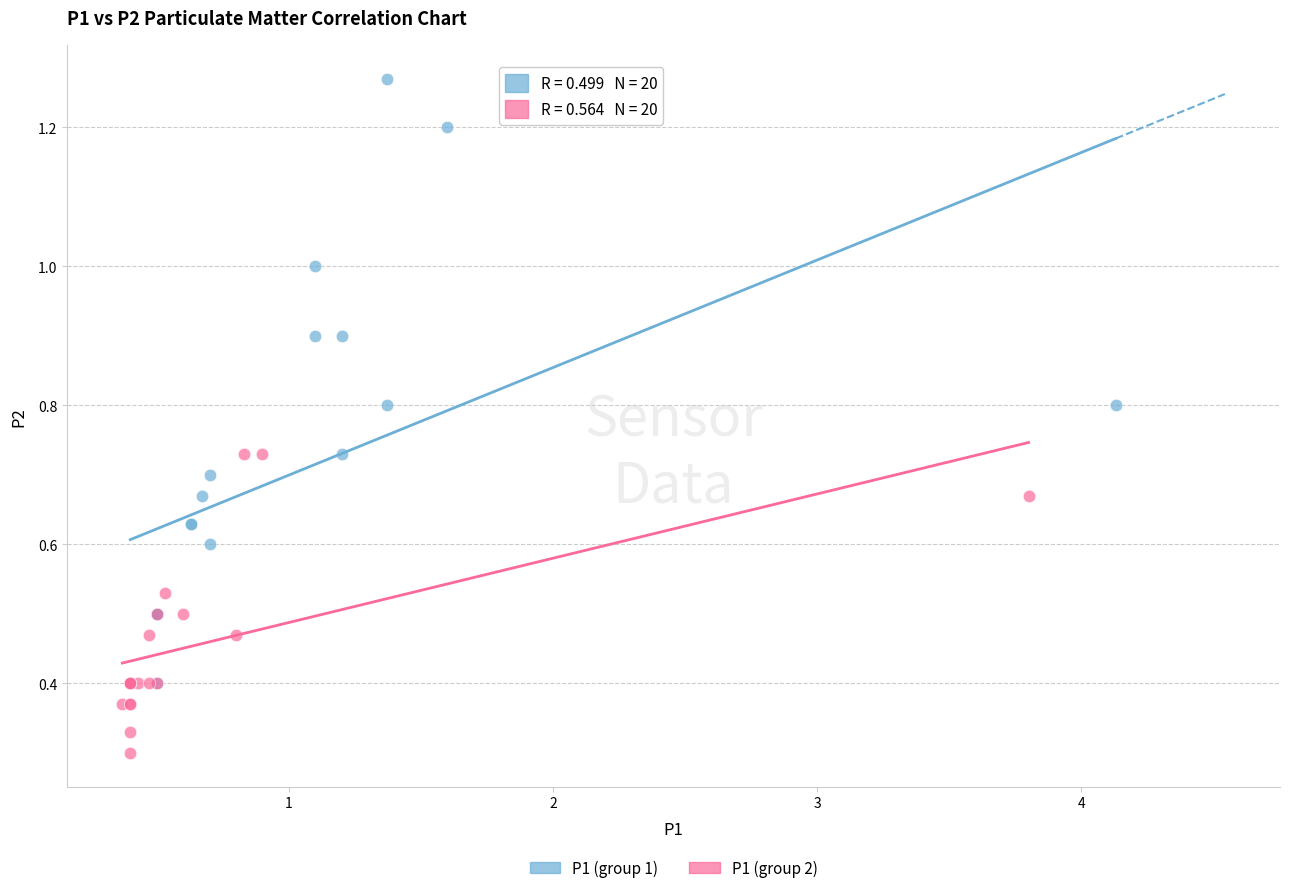

What are all the series names shown in the legend?

P1 (group 1), P1 (group 2)